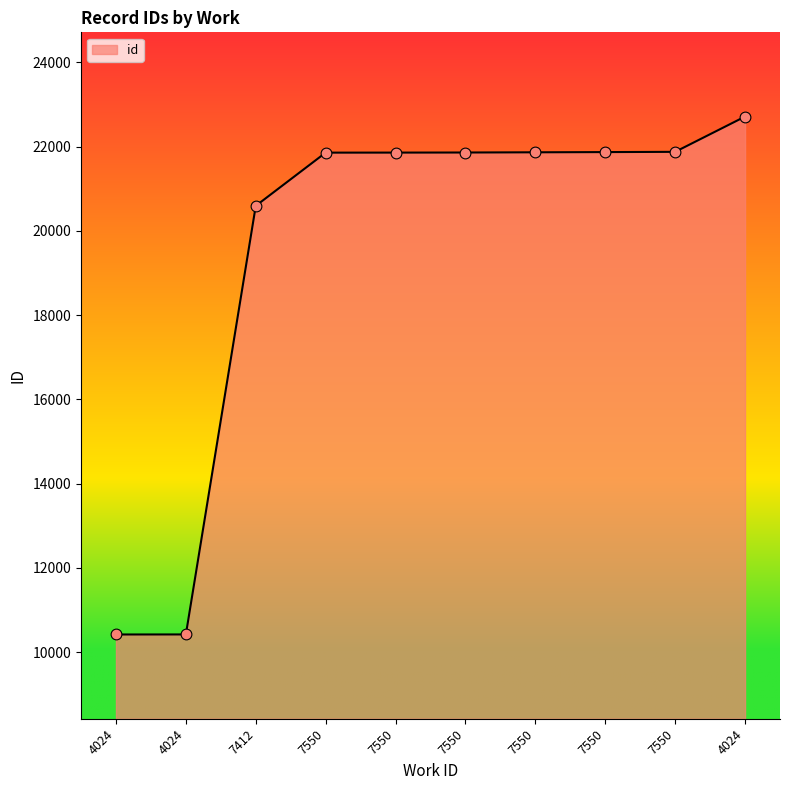

Which has a higher value, 7550 or 4024?

7550